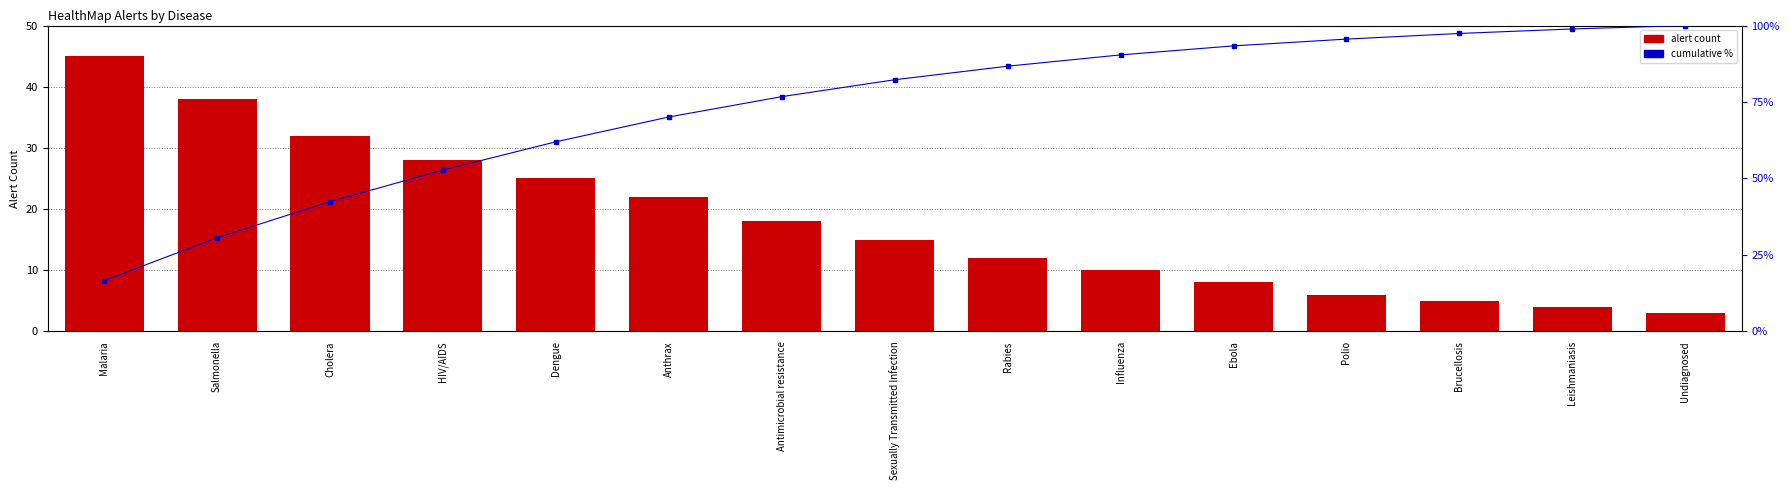

What is the sum of the cumulative % values at Leishmaniasis and Antimicrobial resistance?

175.6